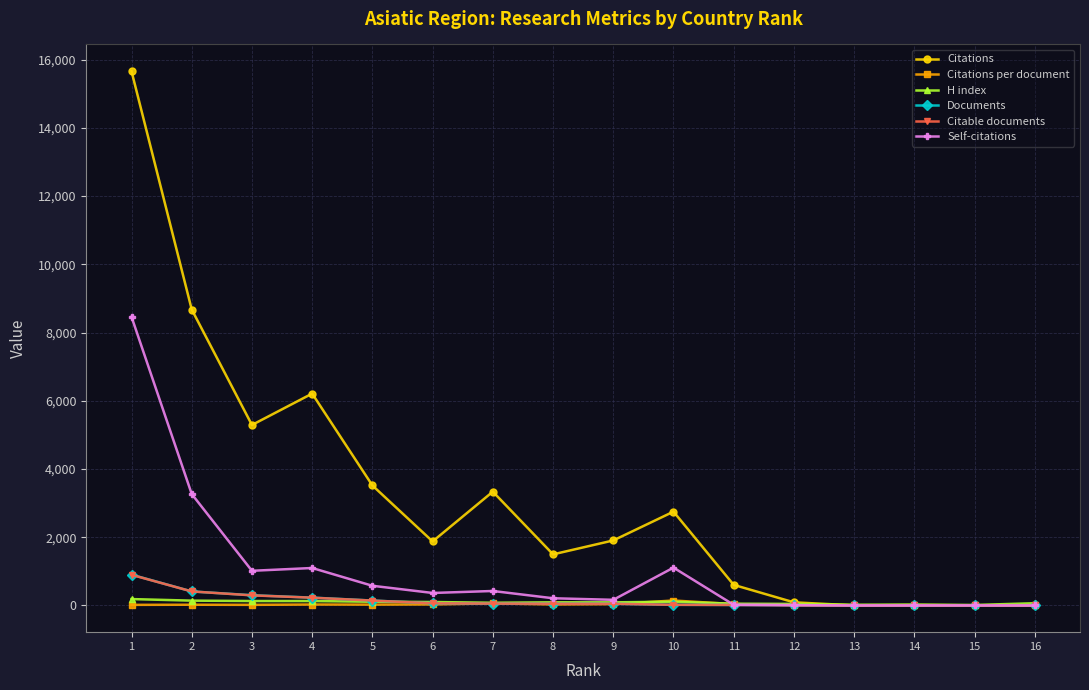

What is the total value across all series at 5?

4515.4